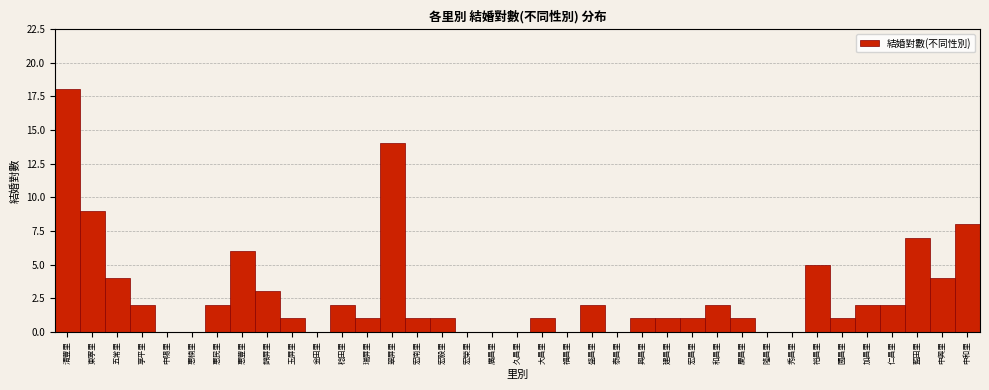

What is the maximum value shown in the chart?

18